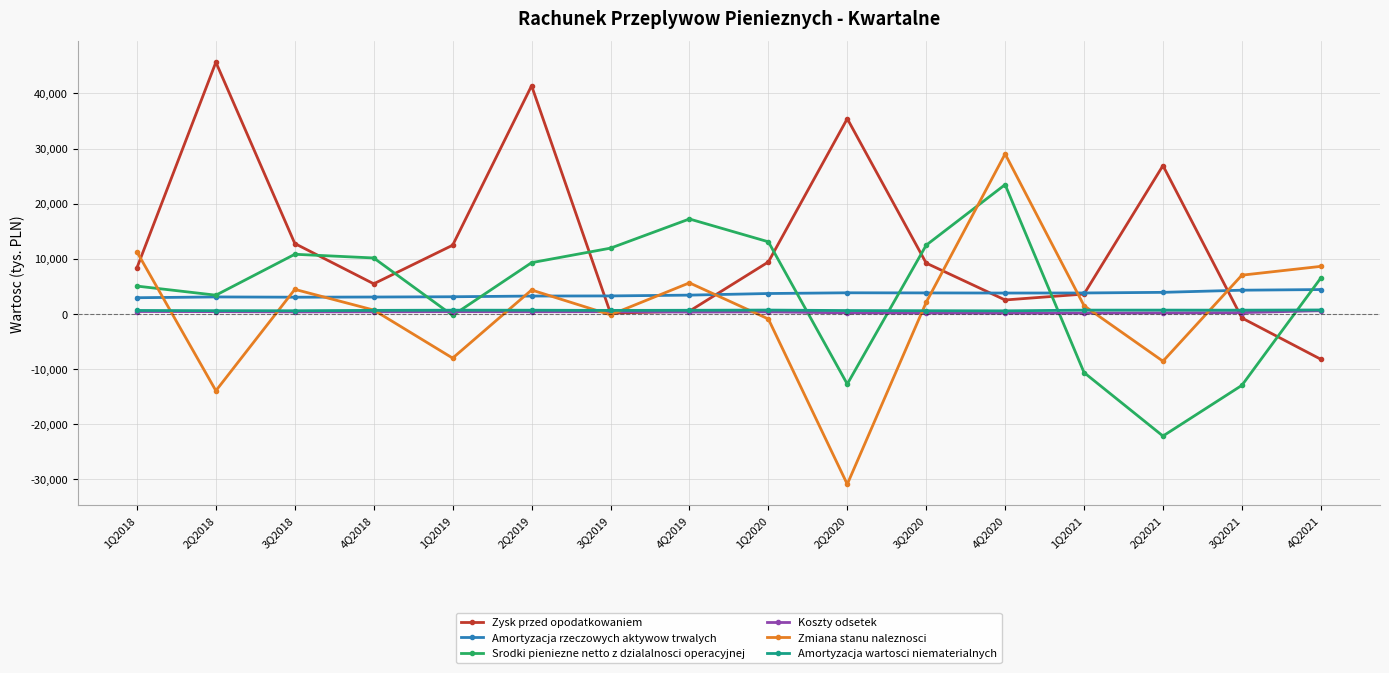

The value of Zmiana stanu naleznosci at 1Q2018 is 3171. True or false?

False